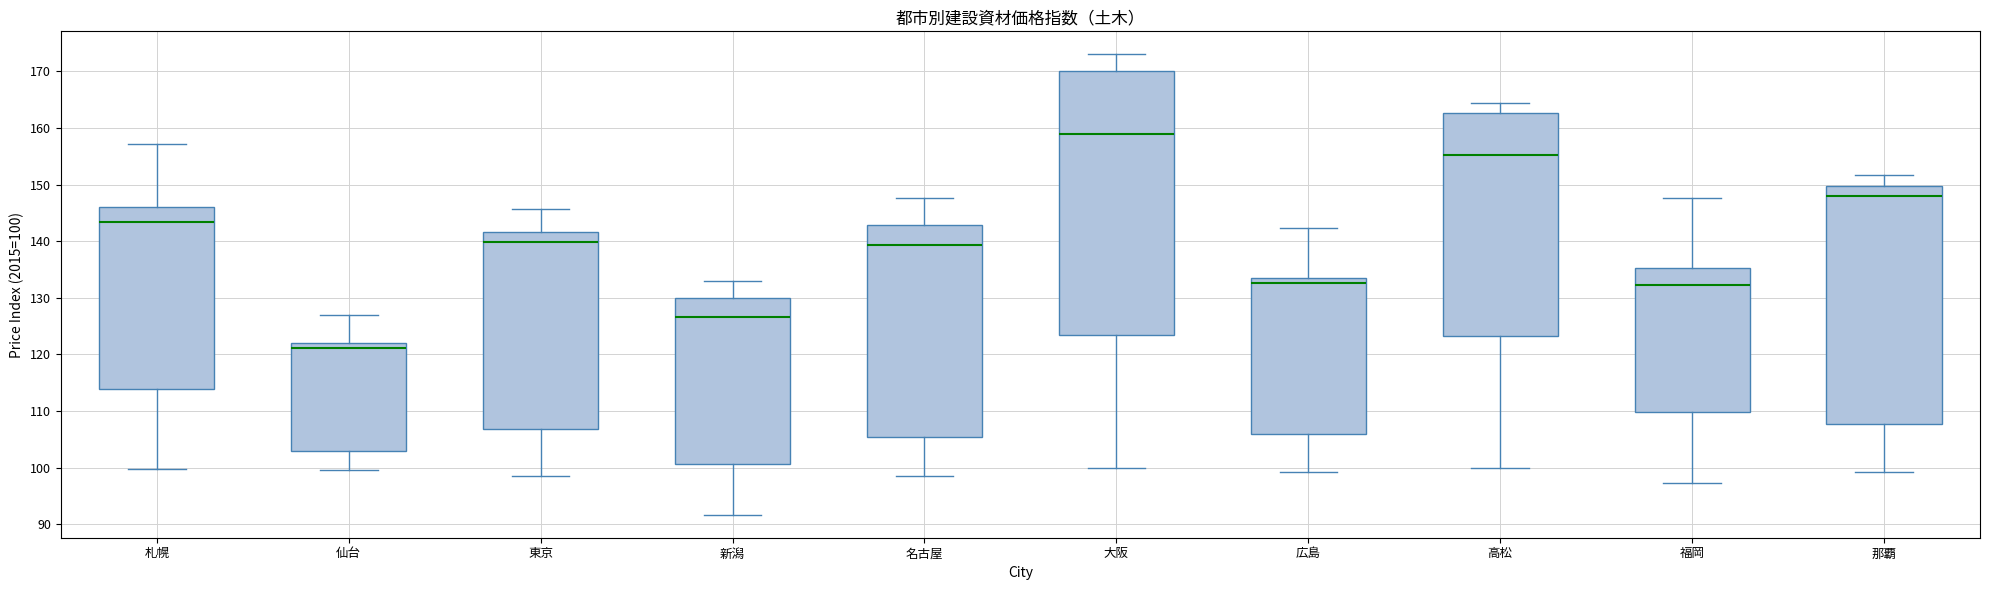

Reading left to right, read every box against the y-axis: the position of its median line, the range the box covers, and the ends of its whiskers. The values are not printed on the chart, so give them approximately, as read against the axis.

札幌: median 143, box 114 to 146, whiskers 100 to 157
仙台: median 121, box 103 to 122, whiskers 100 to 127
東京: median 140, box 107 to 142, whiskers 99 to 146
新潟: median 127, box 101 to 130, whiskers 92 to 133
名古屋: median 139, box 106 to 143, whiskers 99 to 148
大阪: median 159, box 123 to 170, whiskers 100 to 173
広島: median 133, box 106 to 134, whiskers 99 to 142
高松: median 155, box 123 to 163, whiskers 100 to 164
福岡: median 132, box 110 to 135, whiskers 97 to 148
那覇: median 148, box 108 to 150, whiskers 99 to 152